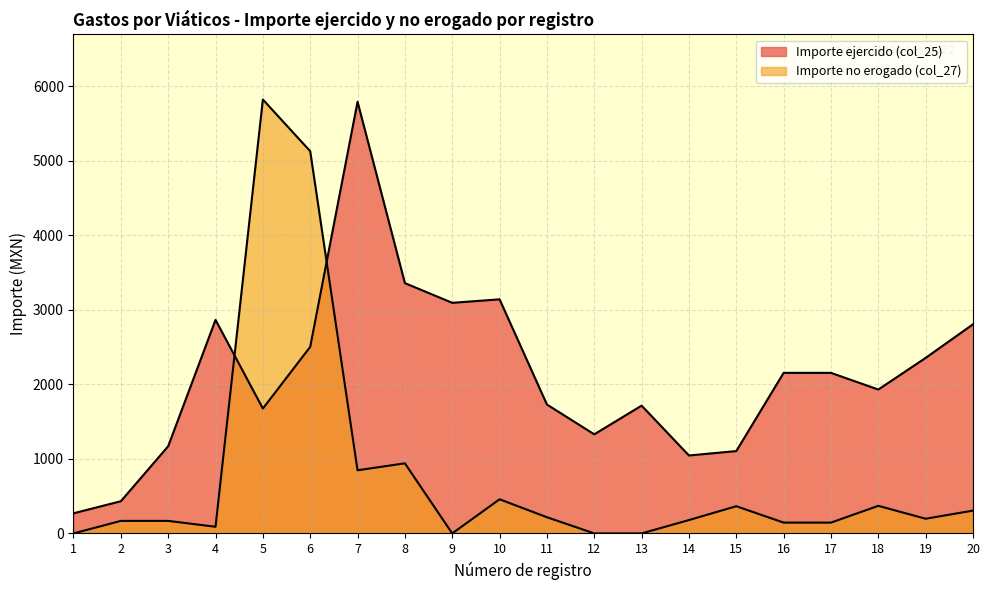

What is the difference between the maximum and minimum values in the Importe ejercido (col_25) series?

5523.7